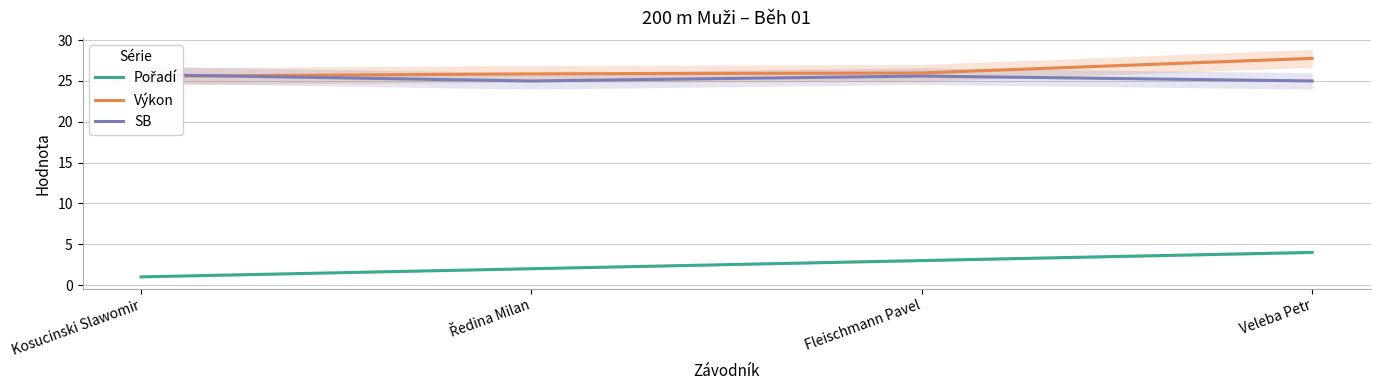

What is the difference between the second highest and minimum values in the Výkon series?

0.4